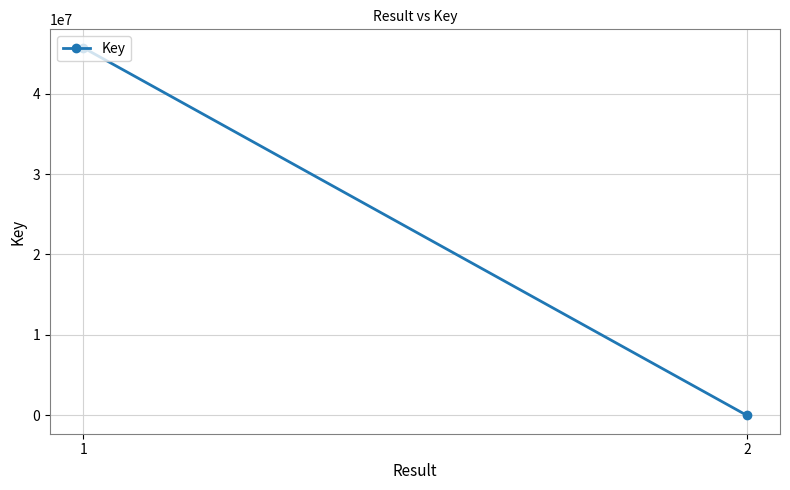

How many distinct data groups are displayed?

1